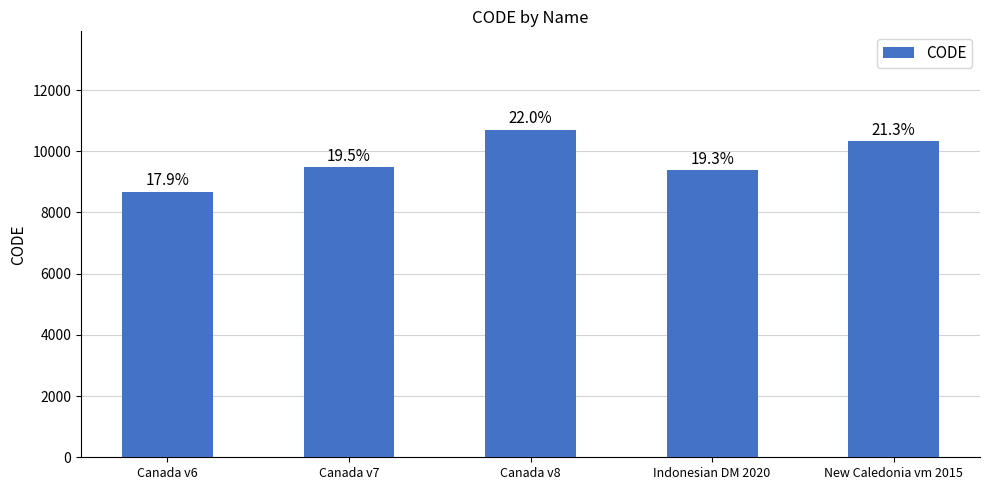

What is the difference between the second highest and second lowest values?

948